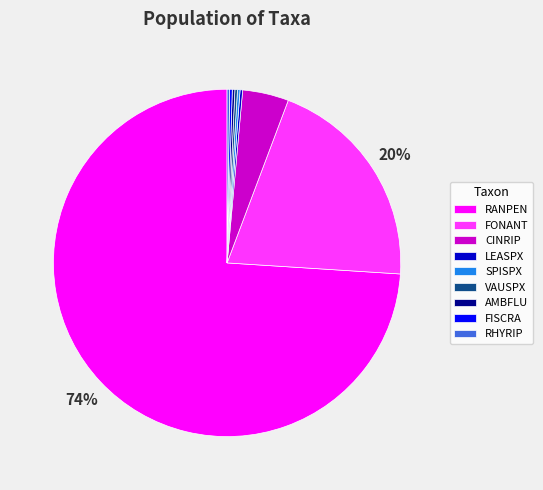

Which category has the biggest portion of the pie?

RANPEN